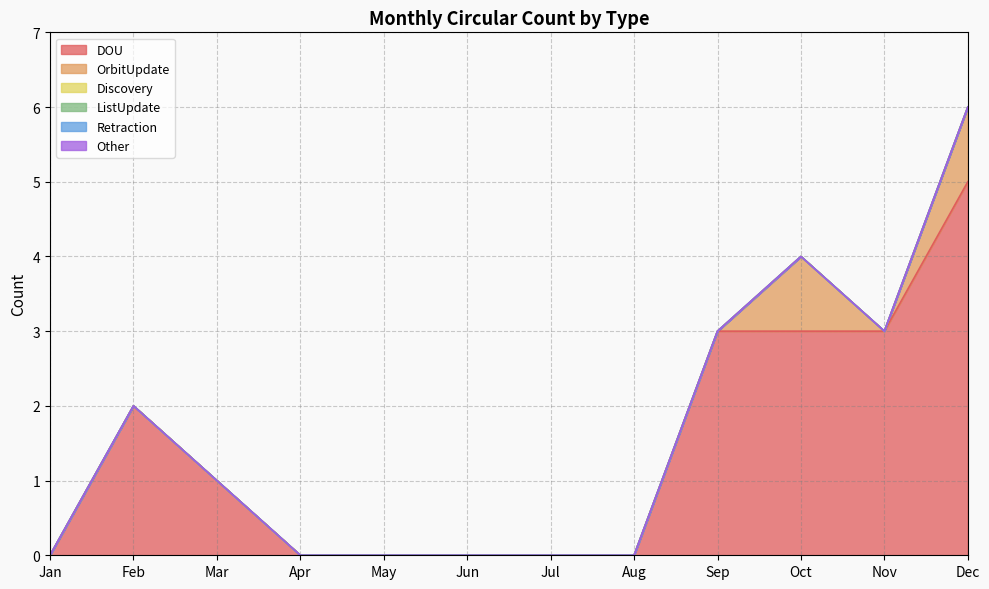

Reading left to right, transcribe all the data shown in this chart.

DOU: 0	2	1	0	0	0	0	0	3	3	3	5
OrbitUpdate: 0	0	0	0	0	0	0	0	0	1	0	1
Discovery: 0	0	0	0	0	0	0	0	0	0	0	0
ListUpdate: 0	0	0	0	0	0	0	0	0	0	0	0
Retraction: 0	0	0	0	0	0	0	0	0	0	0	0
Other: 0	0	0	0	0	0	0	0	0	0	0	0